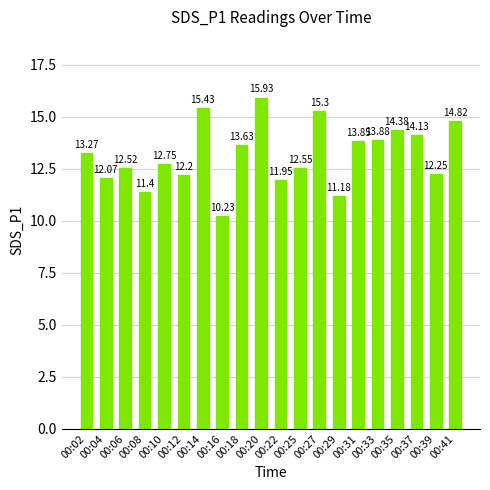

Where does the data first go above 13?

00:02